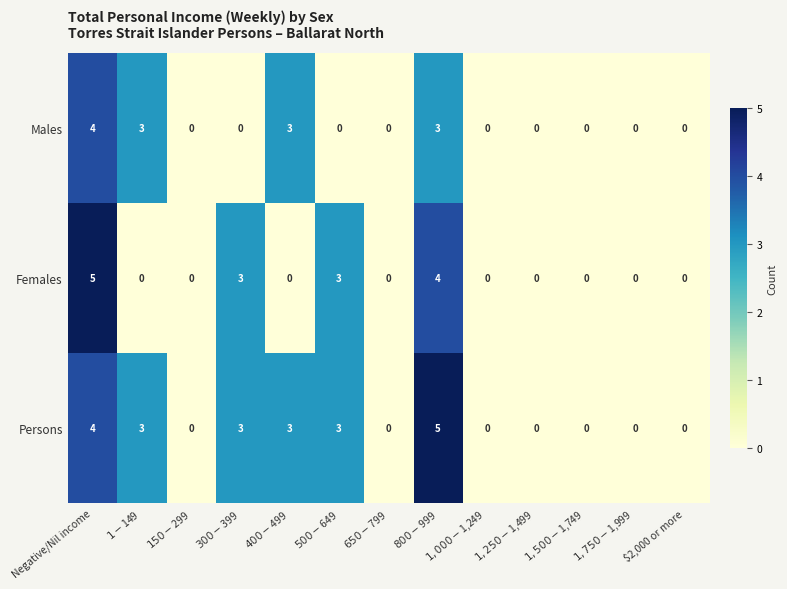

Rank the series by their average value, from lowest to highest.

Males, Females, Persons